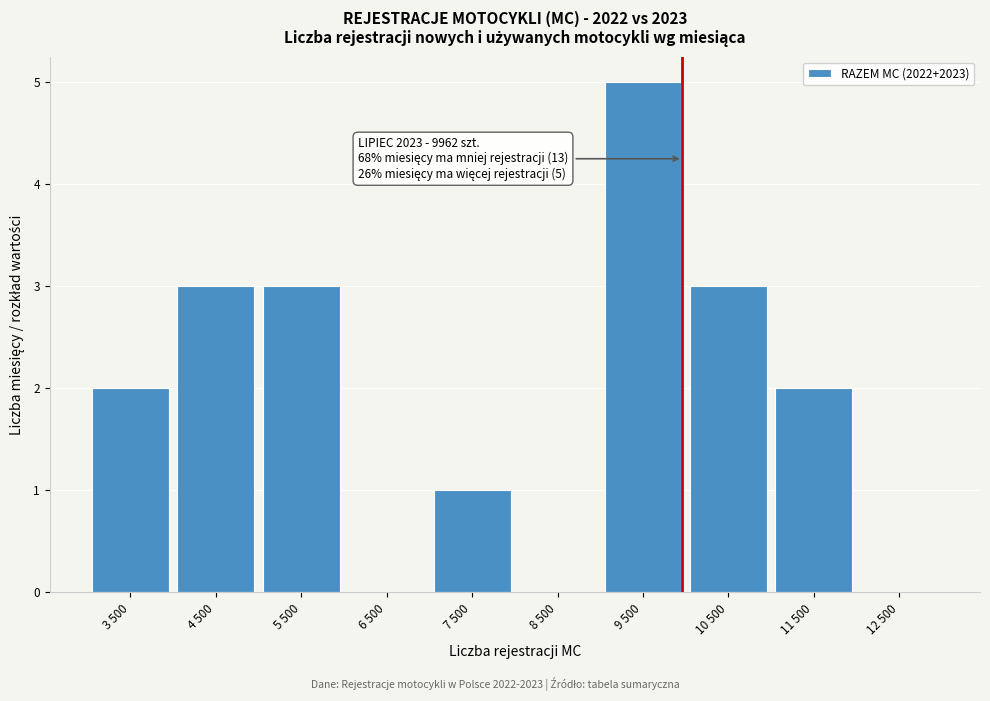

Reading left to right, extract all data points from this chart.

3 500=2	4 500=3	5 500=3	6 500=0	7 500=1	8 500=0	9 500=5	10 500=3	11 500=2	12 500=0